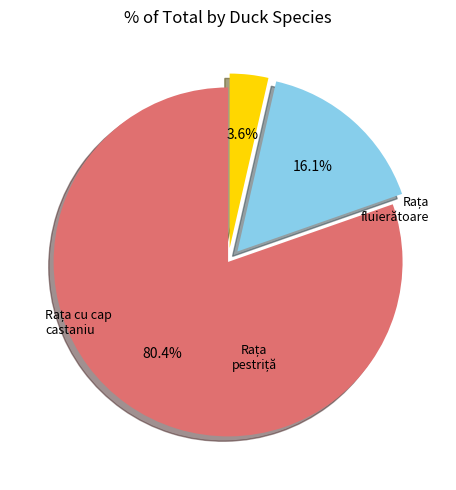

Count the number of slices in the pie.

3